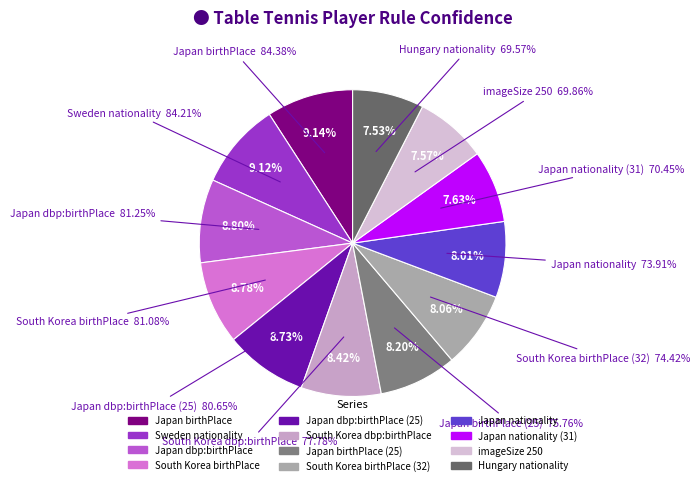

How many slices are in this pie chart?

12